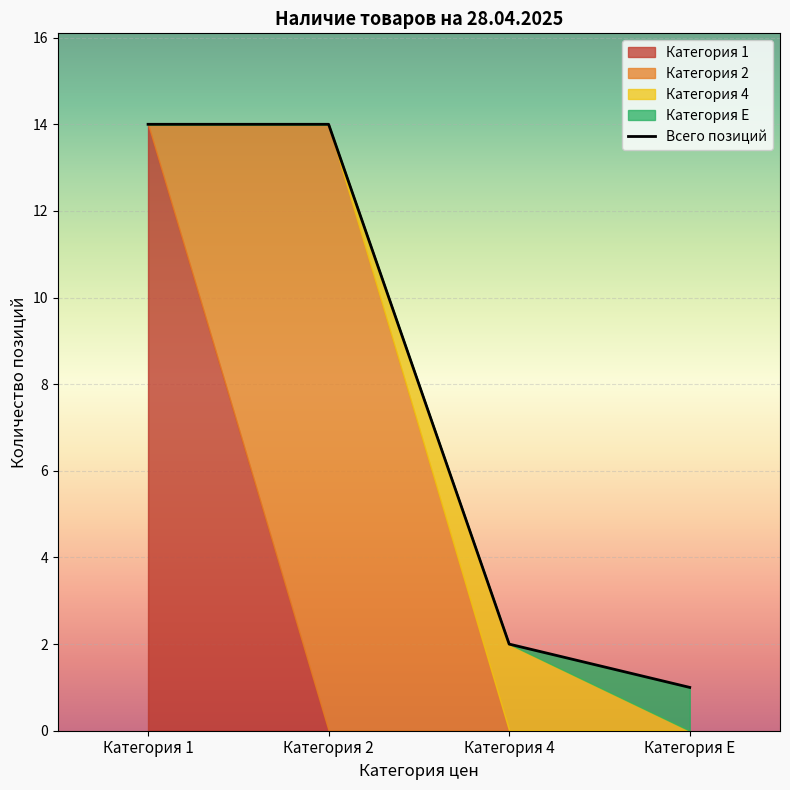

What is the difference between the maximum and minimum values?

13